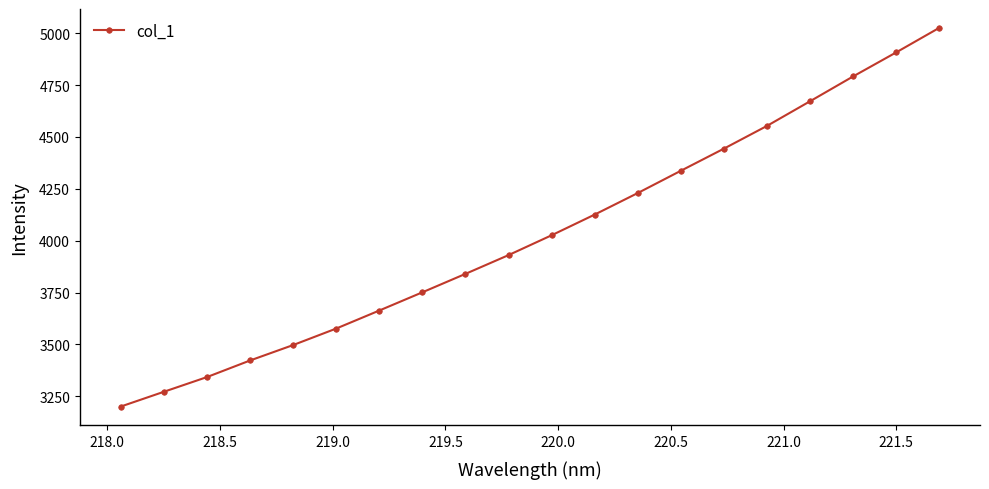

What is the difference between the maximum and minimum values?

1825.3